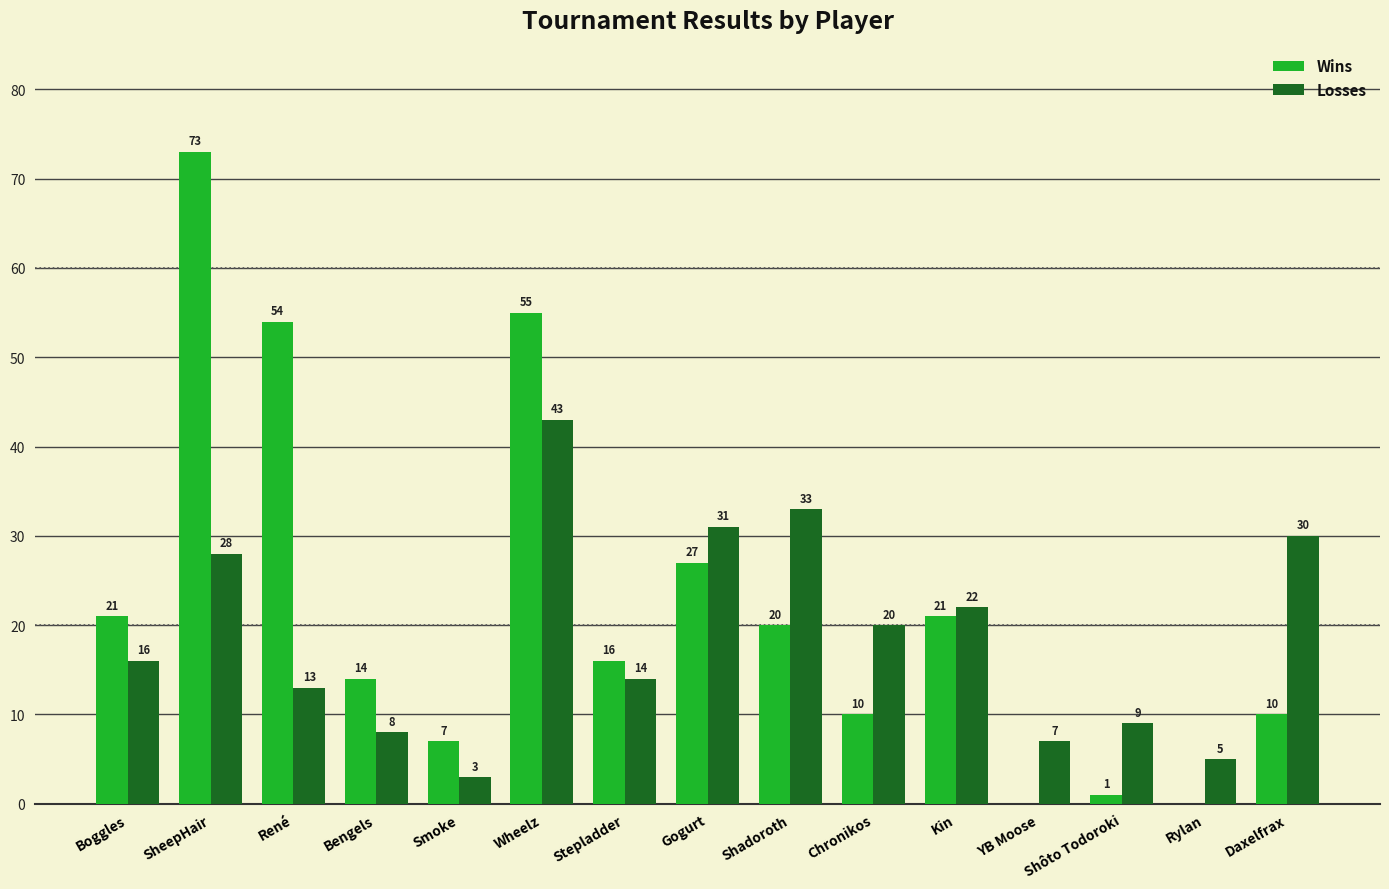

Which series has the largest total across all categories?

Wins